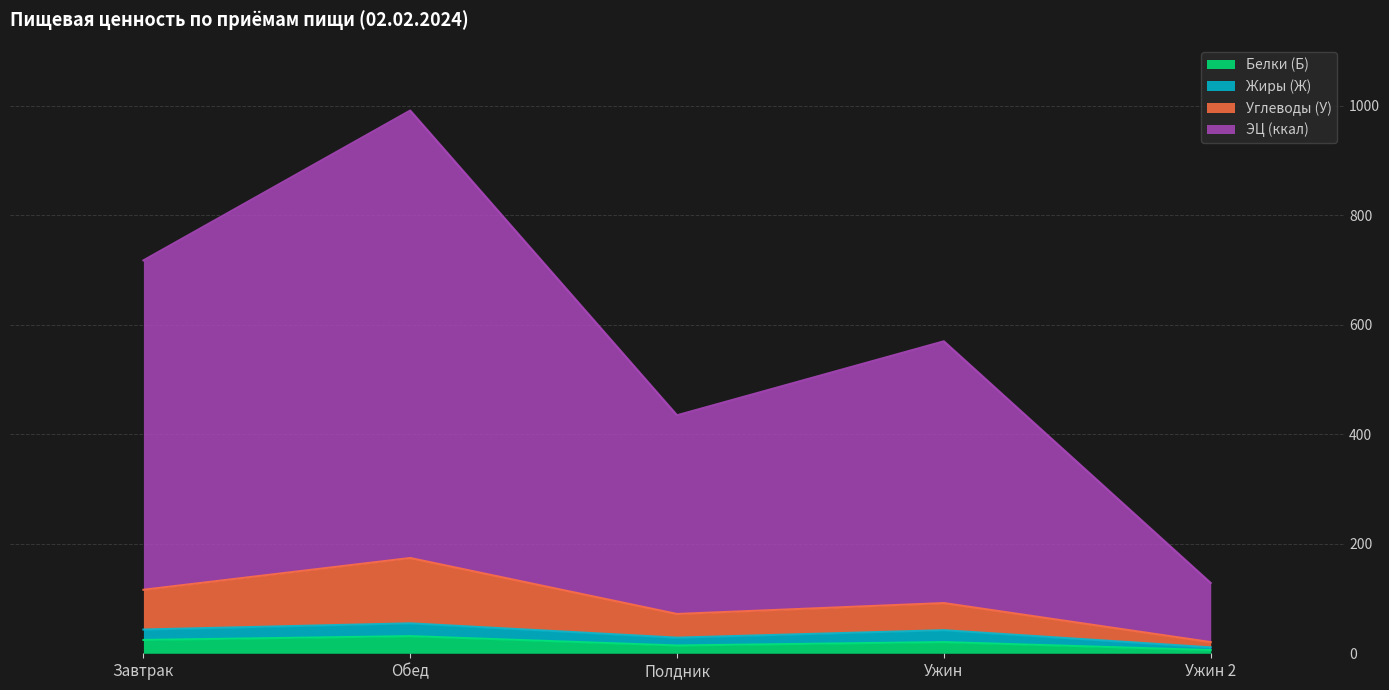

What is the label of the 4th point from the left?

Ужин